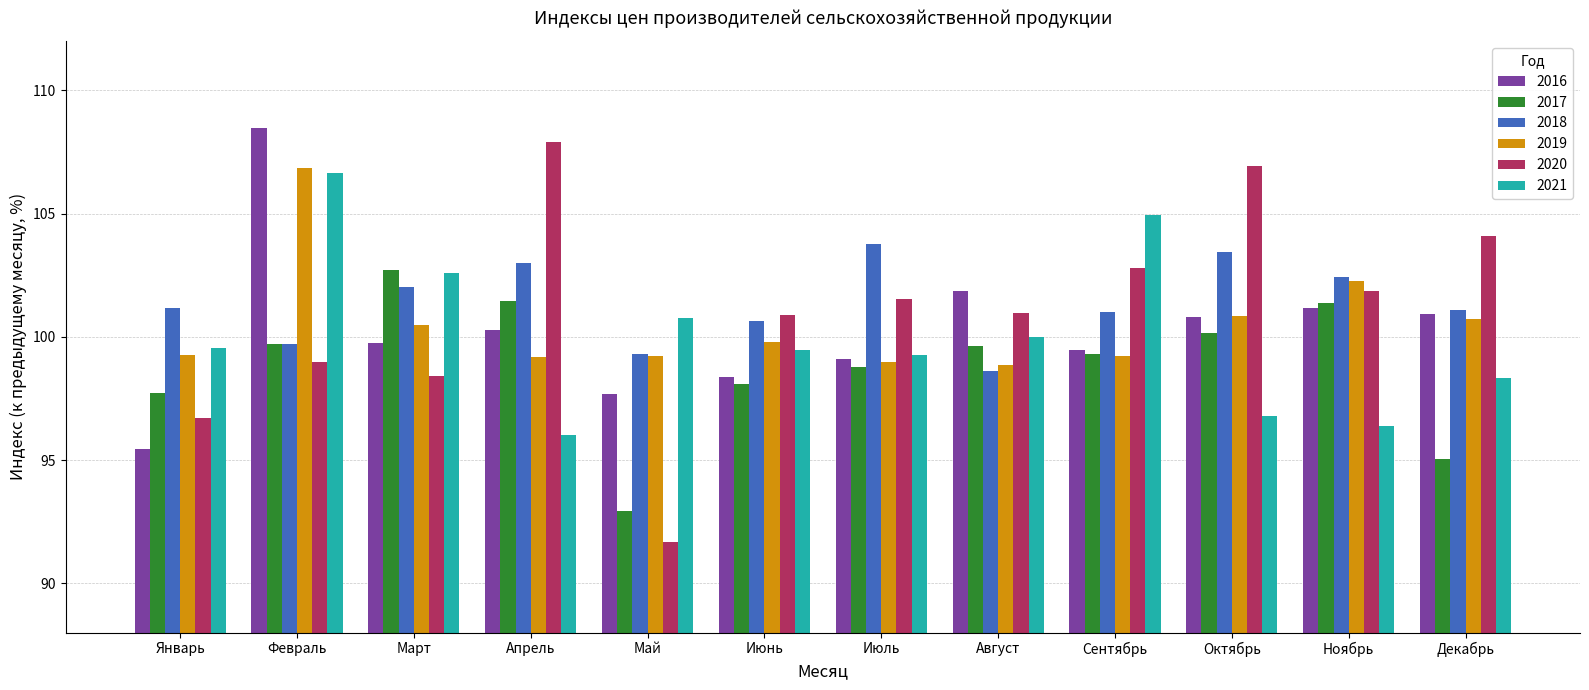

What is the total value across all series at Июнь?

597.3